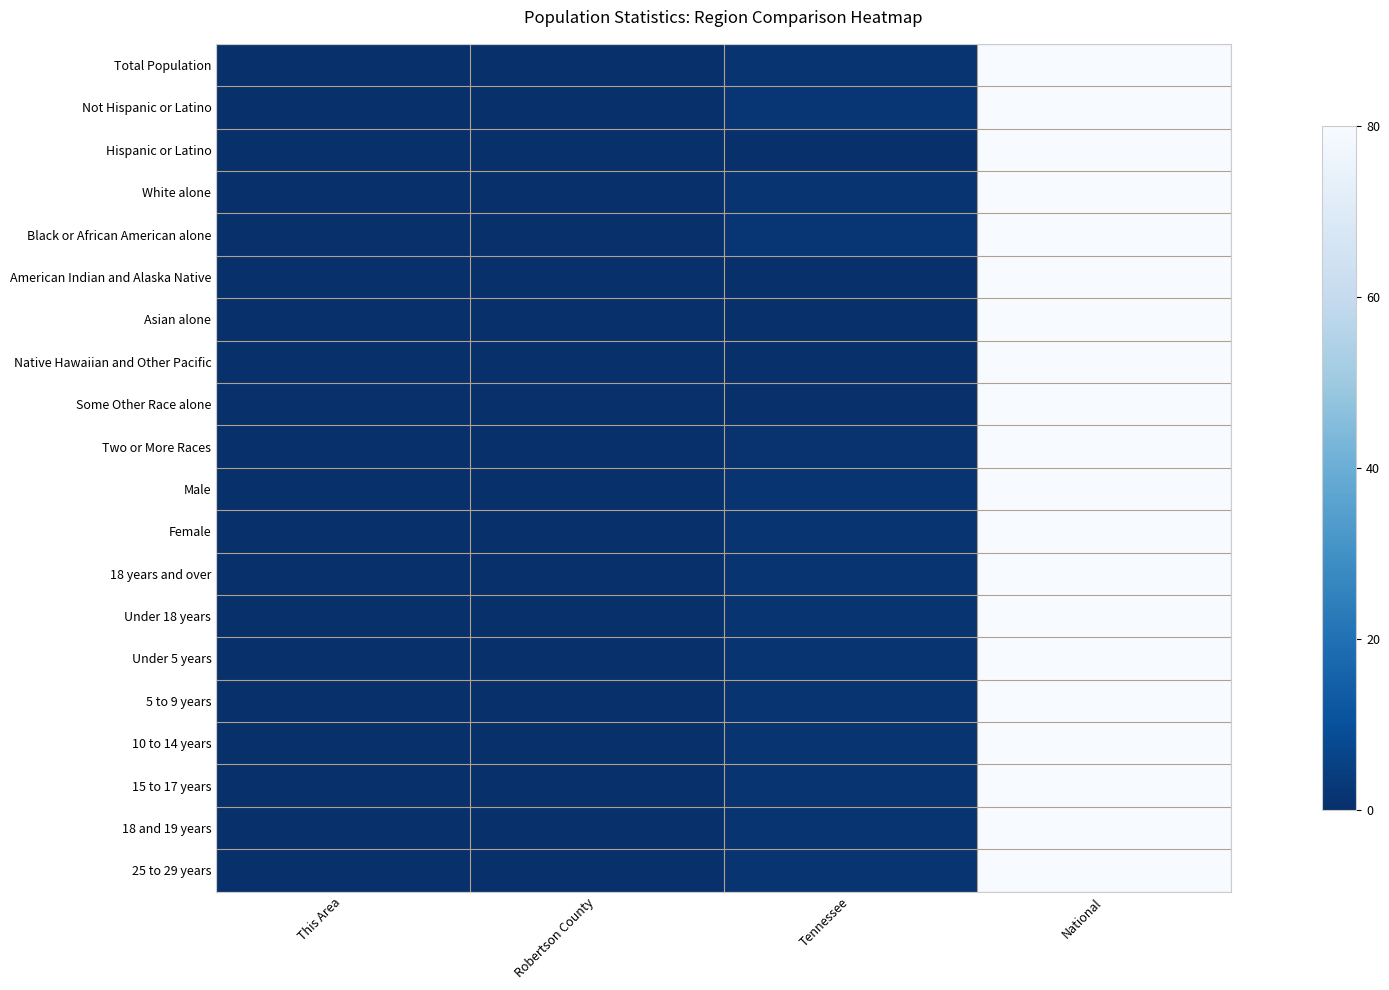

At which category is the sum across all series the highest?

National